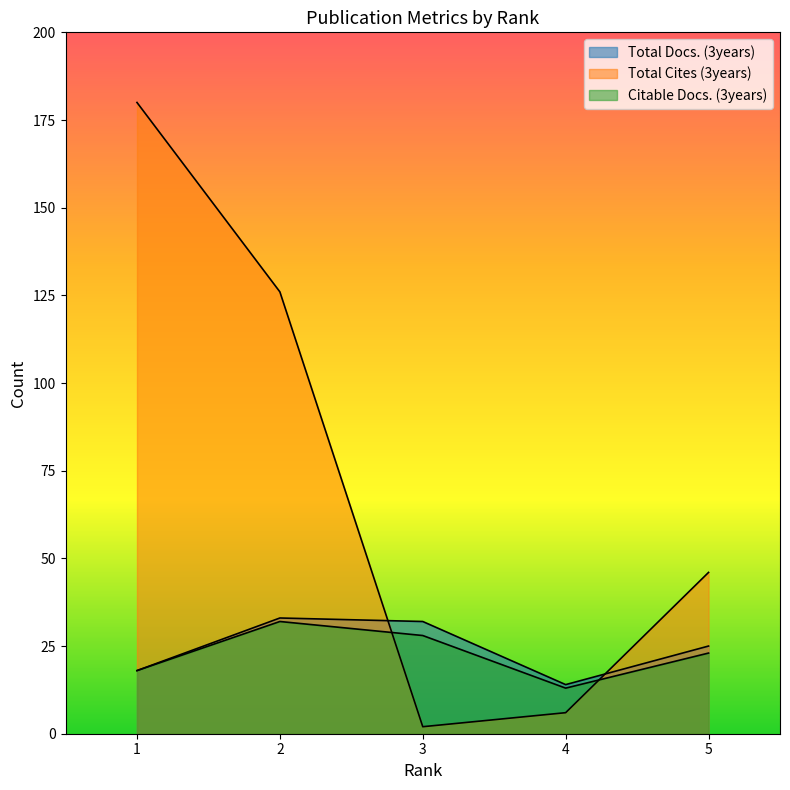

What is the maximum value shown in the chart?

180